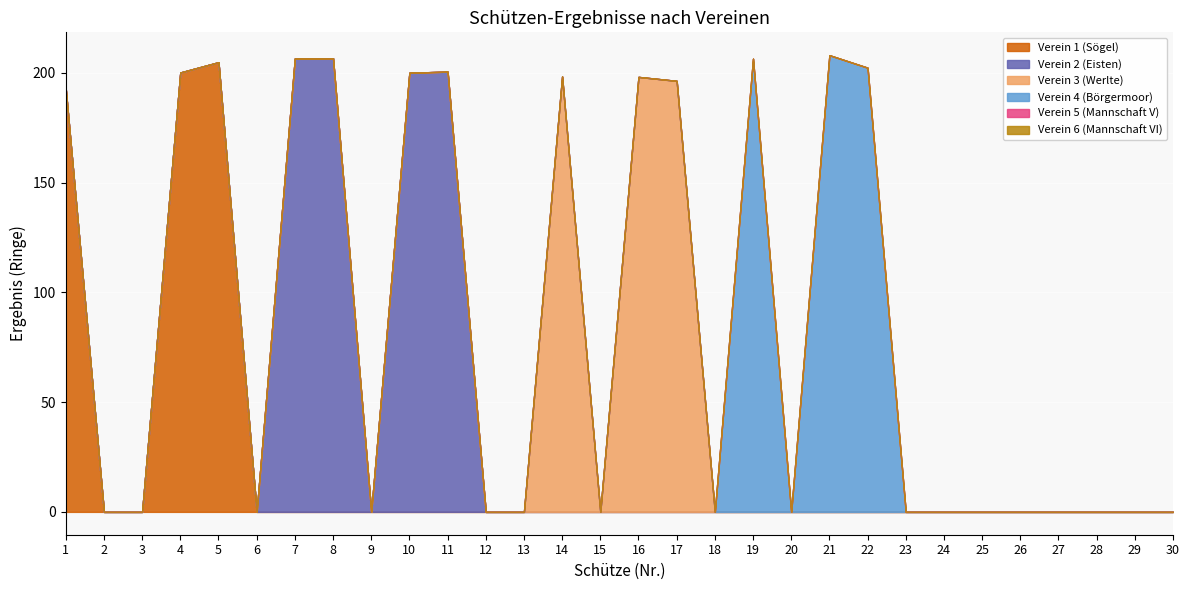

True or false: Verein 5 (Mannschaft V) has more than 0 points higher than both neighbors.

False